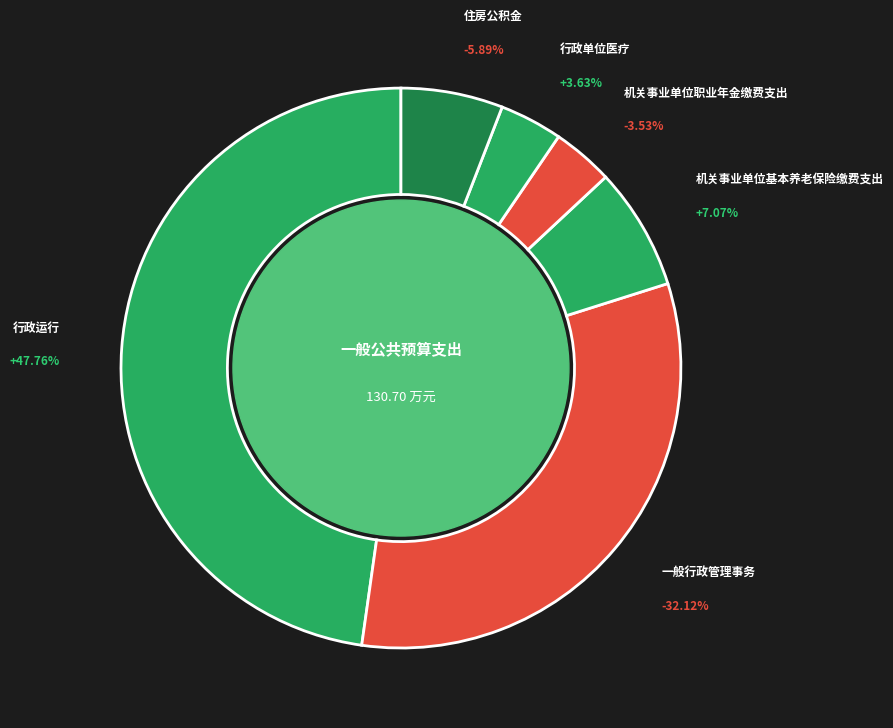

Which has a higher value, 机关事业单位职业年金缴费支出 or 一般行政管理事务?

一般行政管理事务